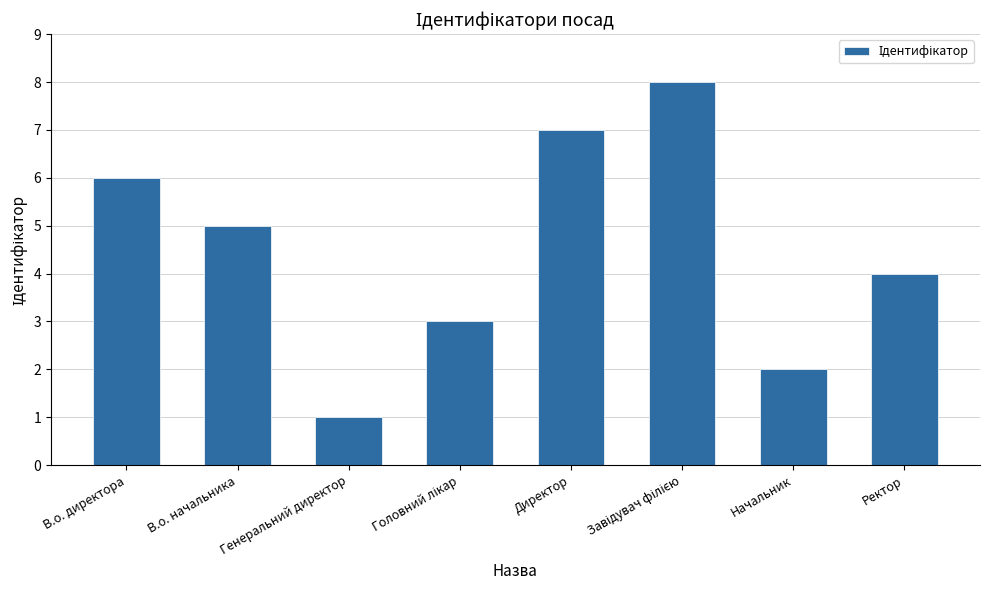

True or false: the data shows 2 at В.о. начальника.

False